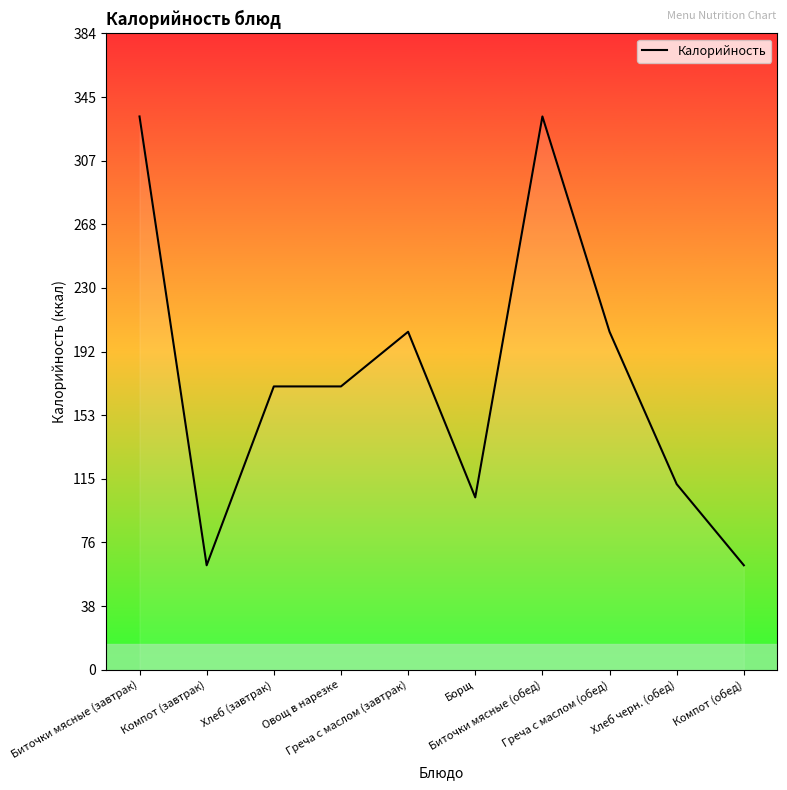

What is the difference between the maximum and minimum values?

271